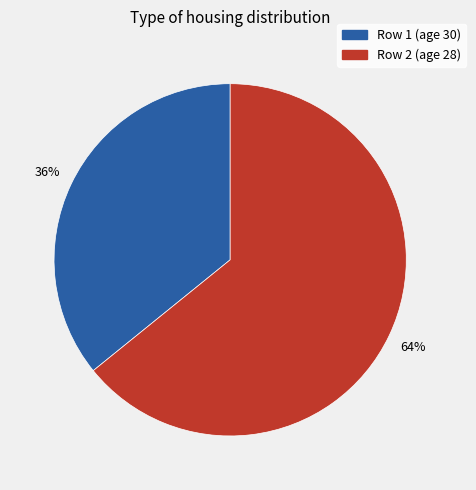

Which slice is the largest?

Row 2 (age 28)